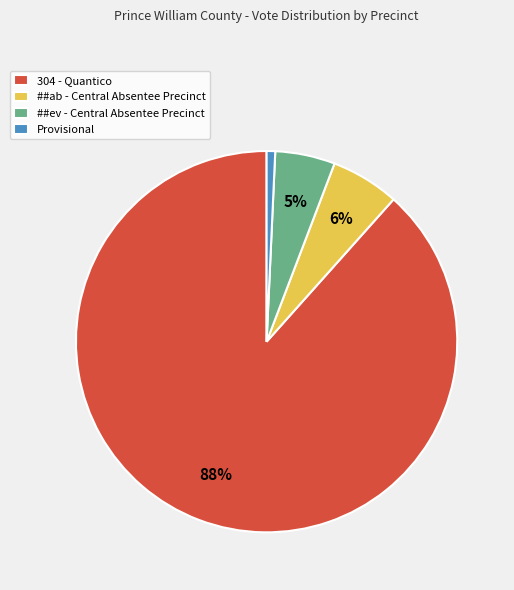

To the nearest percent, what is the combined percentage of ##ab - Central Absentee Precinct and ##ev - Central Absentee Precinct?

11%